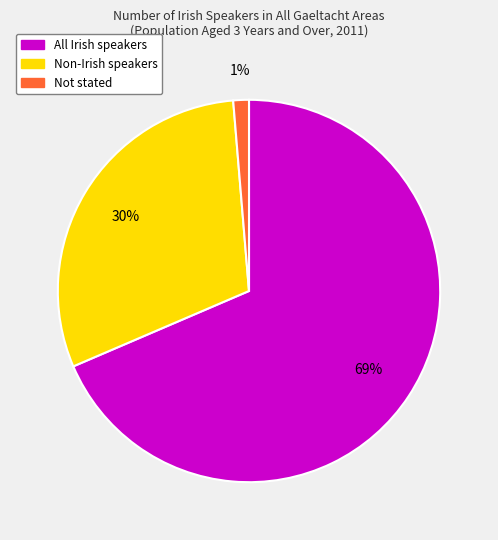

Count the number of slices in the pie.

3